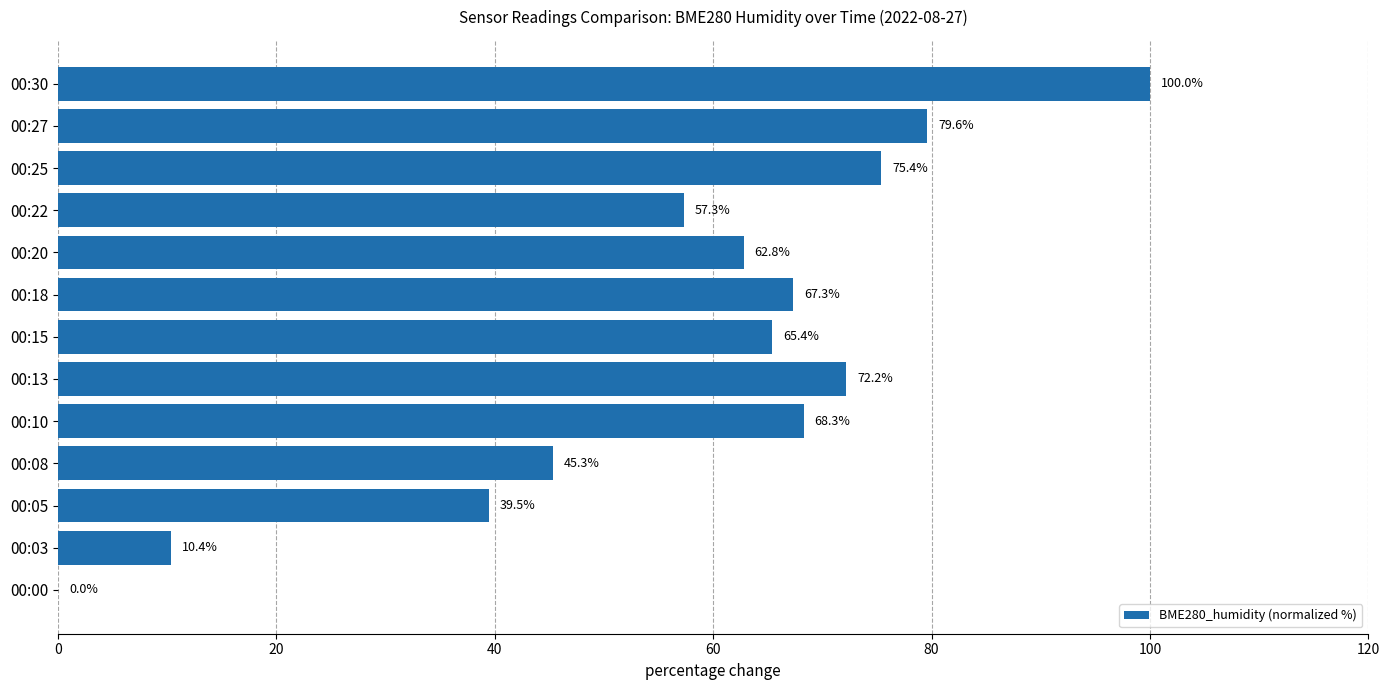

Which category has the highest value across all series?

00:30